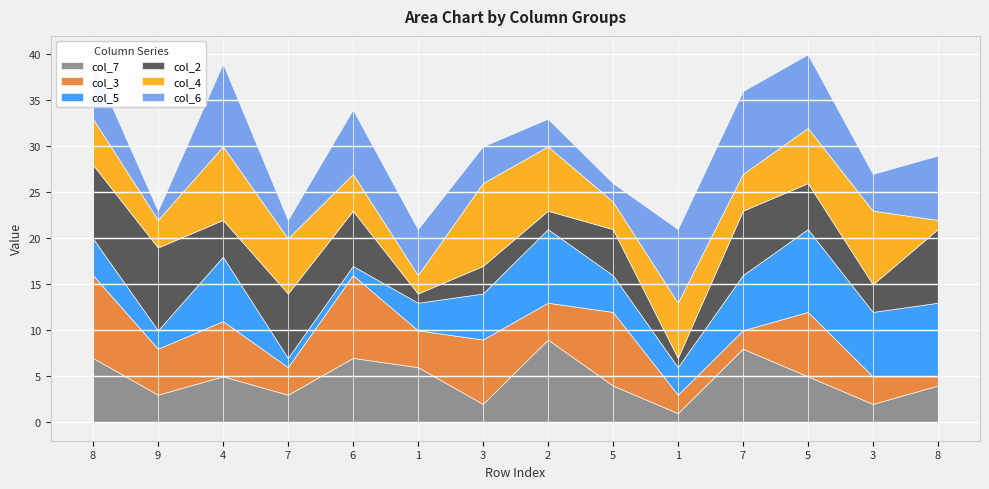

In col_5, how many points are higher than both neighbors (excluding endpoints)?

3